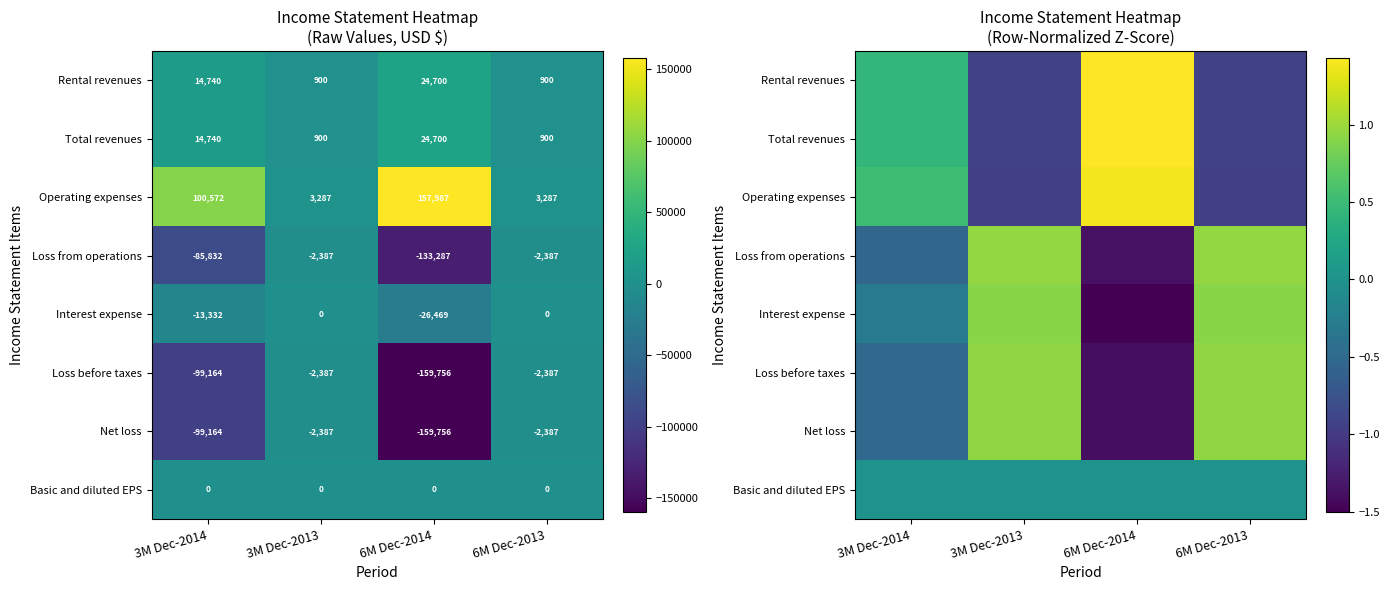

Read the Net loss value at 3M Dec-2014.

-0.5